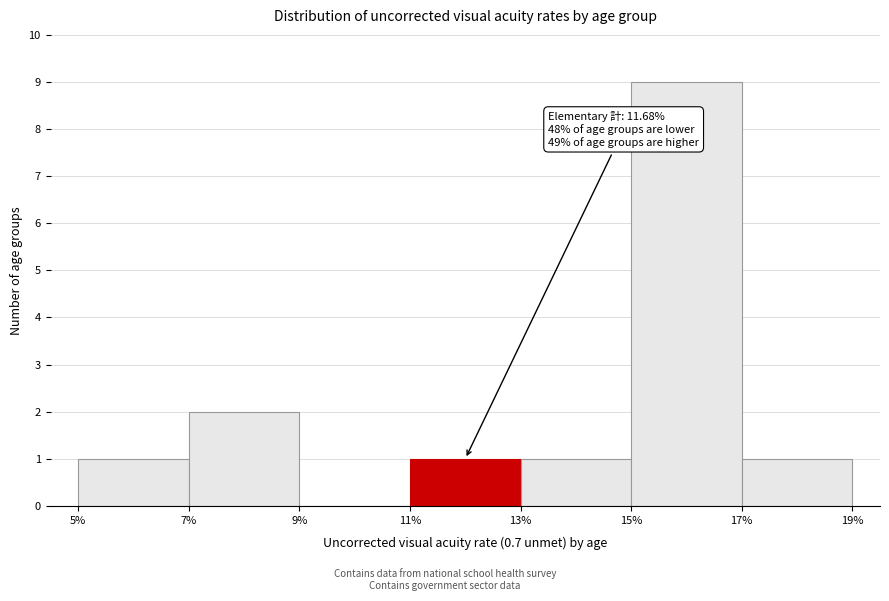

Over which range of the x-axis is the bar tallest?

15% to 17%